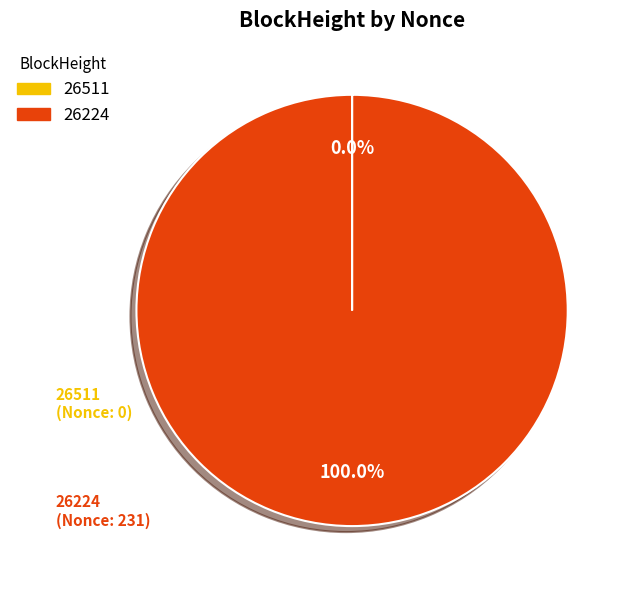

Which slice is the largest?

26224